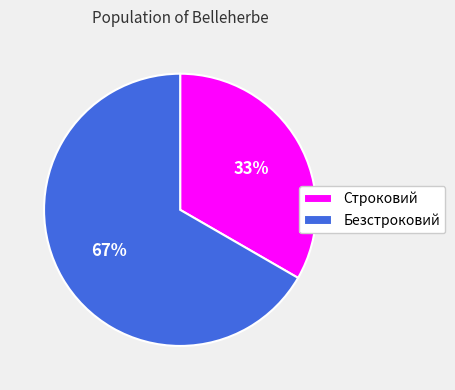

What percentage is the Безстроковий slice, to the nearest percent?

67%